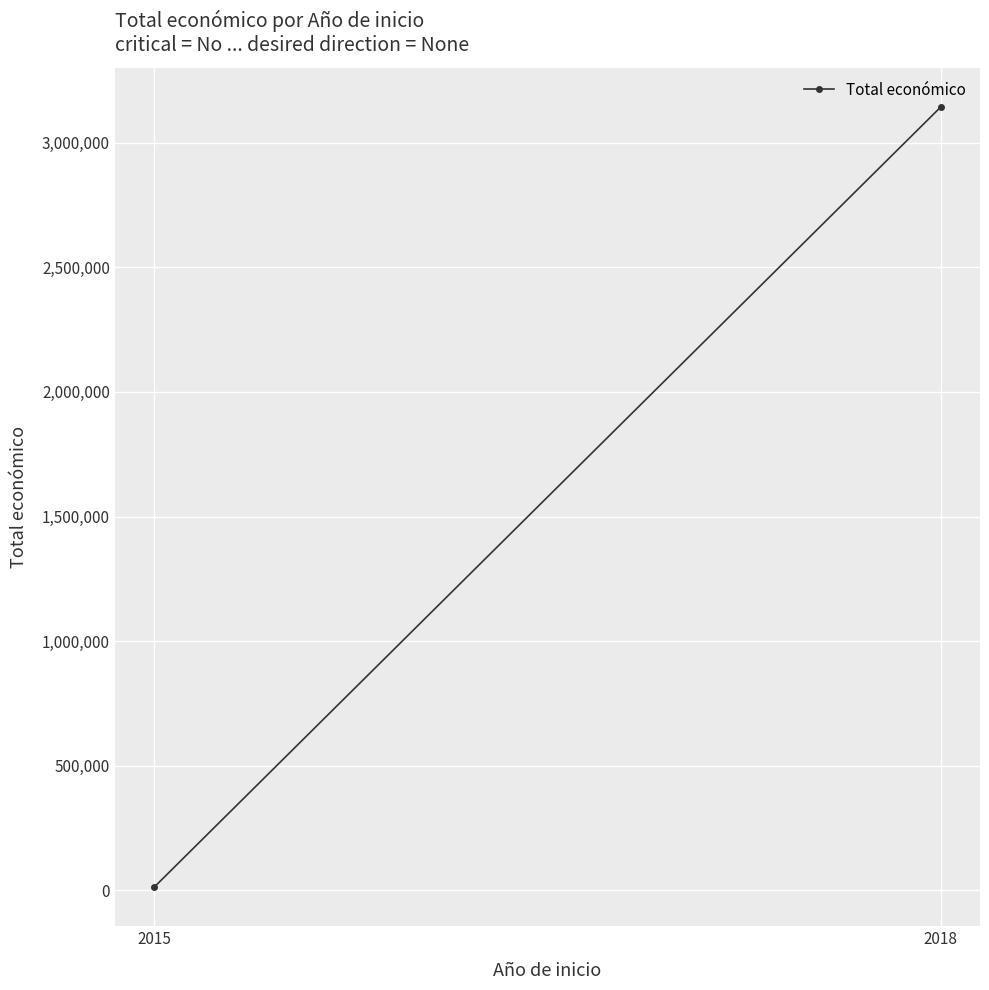

What is the ratio of the value at 2018 to the value at 2015?

256.6